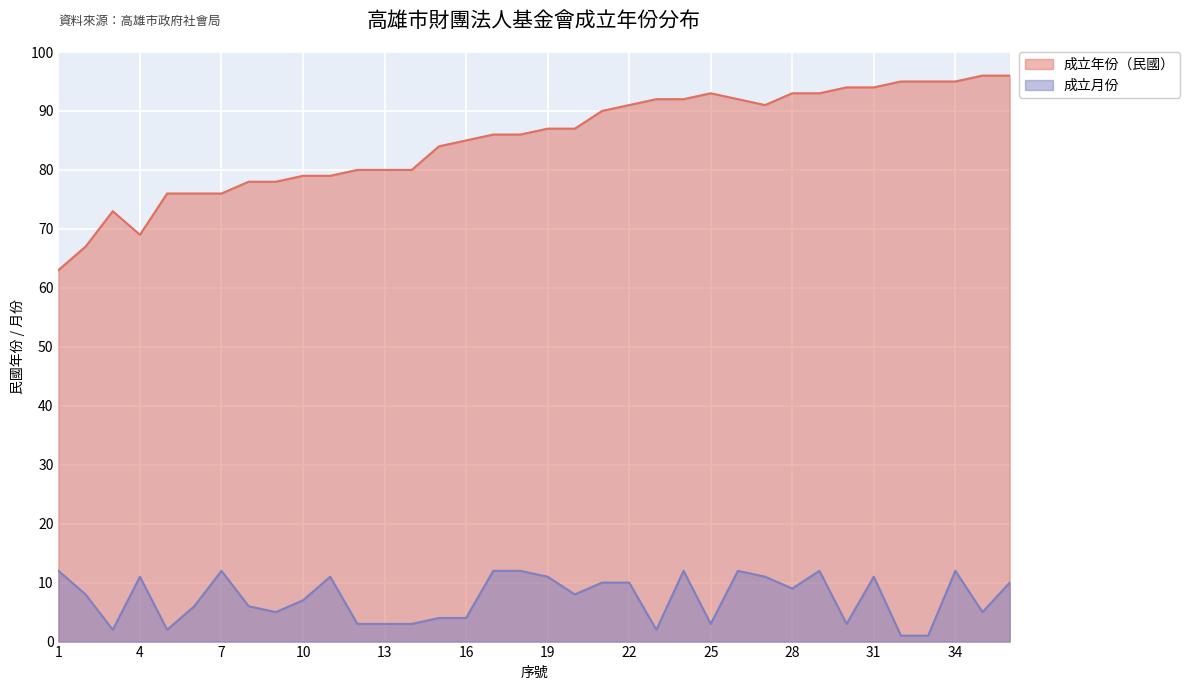

Which has a higher value, 14 or 9?

14